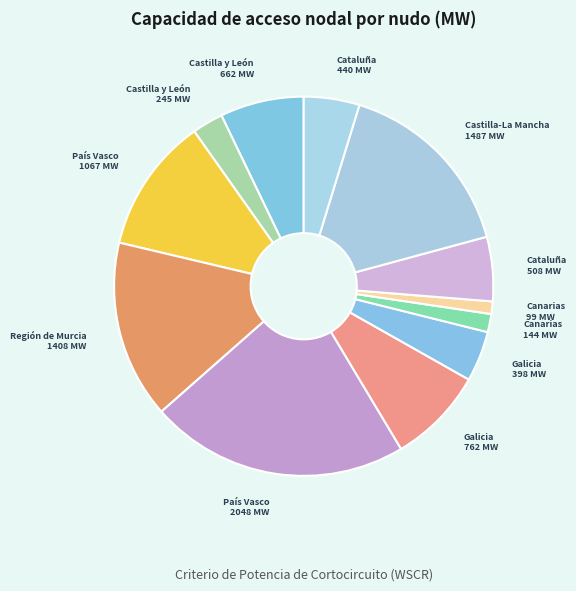

Count the number of slices in the pie.

12